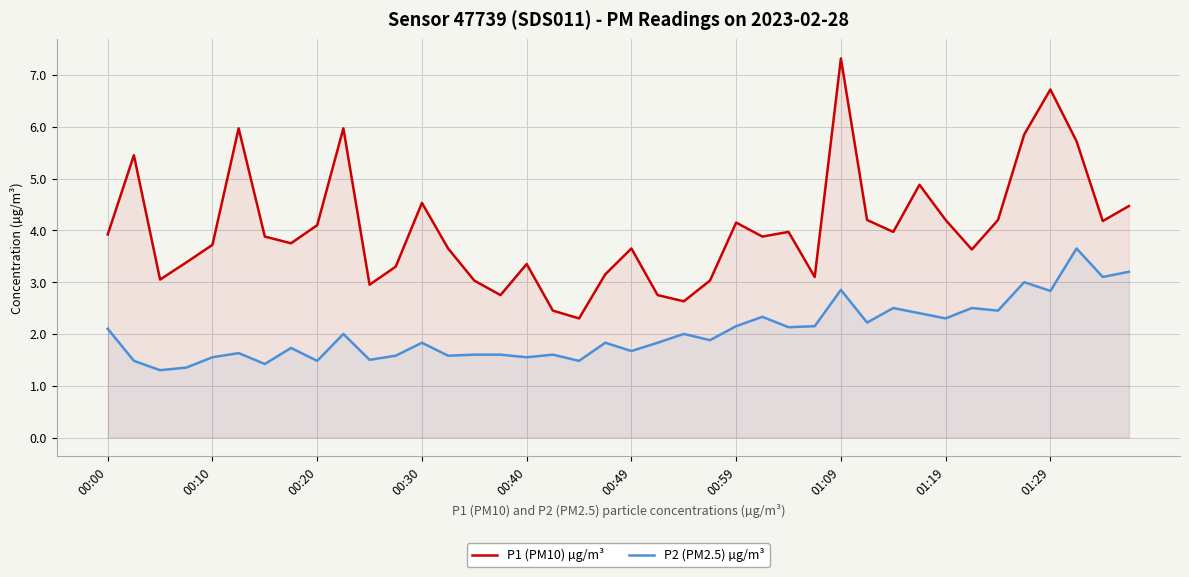

List the series in order of their peak value, lowest first.

P2 (PM2.5) µg/m³, P1 (PM10) µg/m³